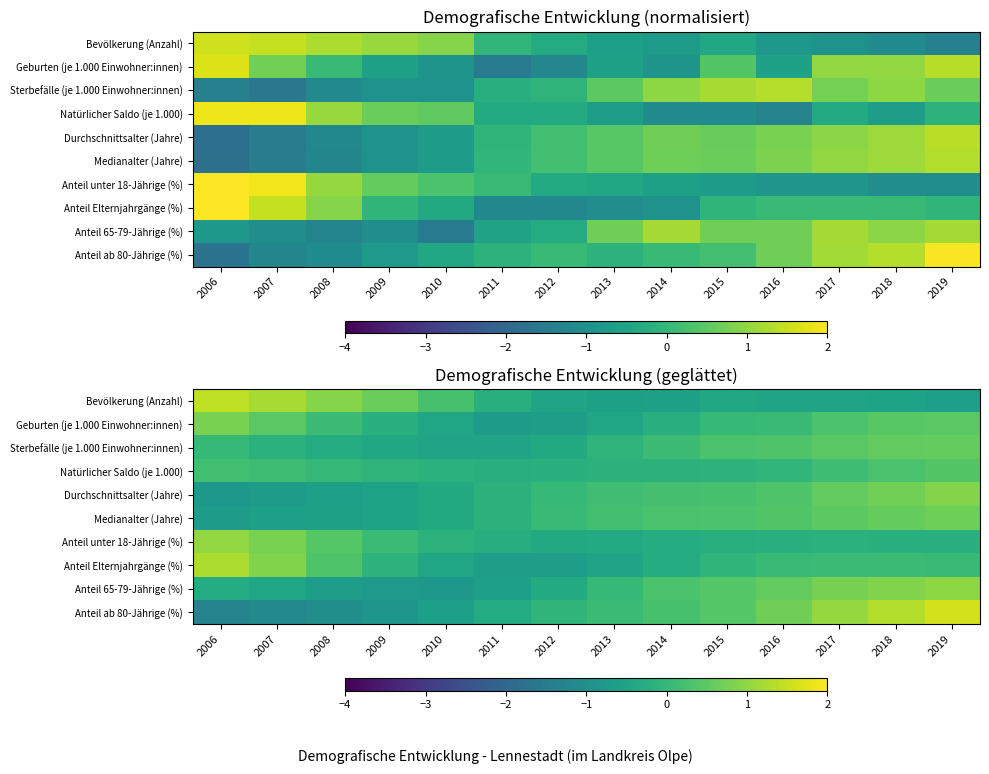

At which category is the sum across all series the highest?

2019